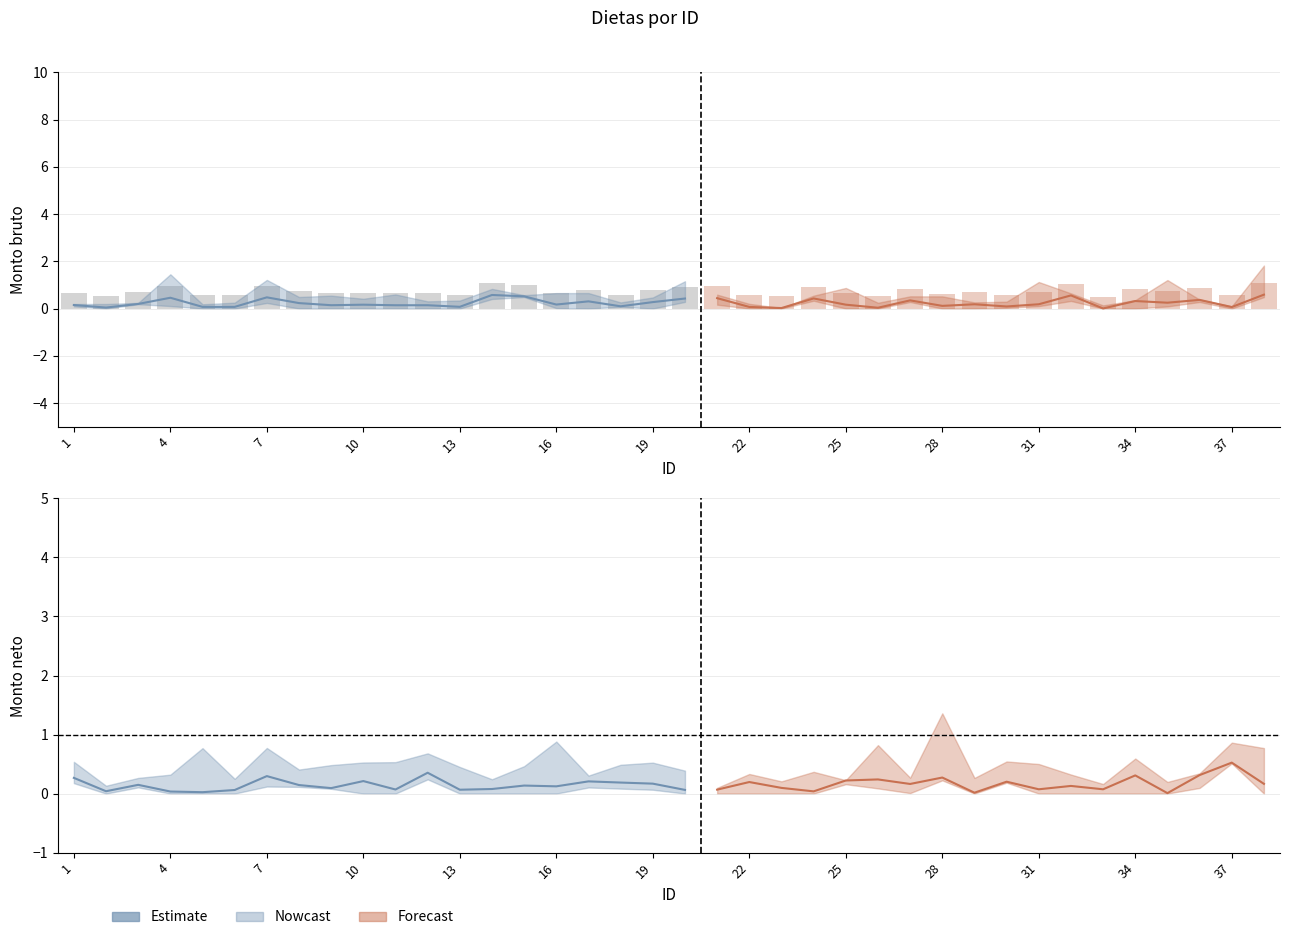

What is the difference between the maximum and minimum values?

0.5